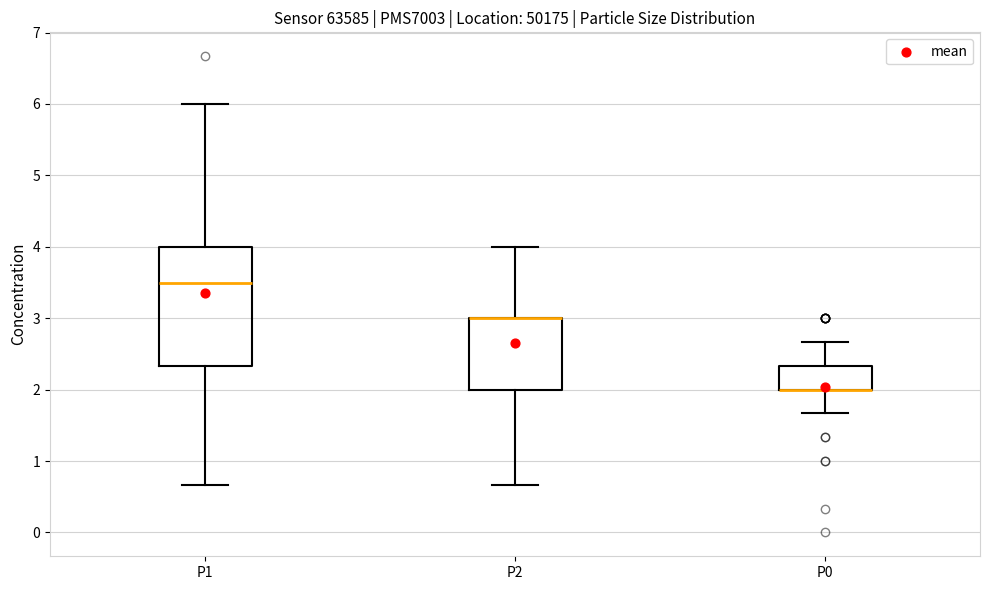

Where is the lower edge of the box for P2 on the y-axis? The values are not printed on the chart, so give them approximately, as read against the axis.

2.0